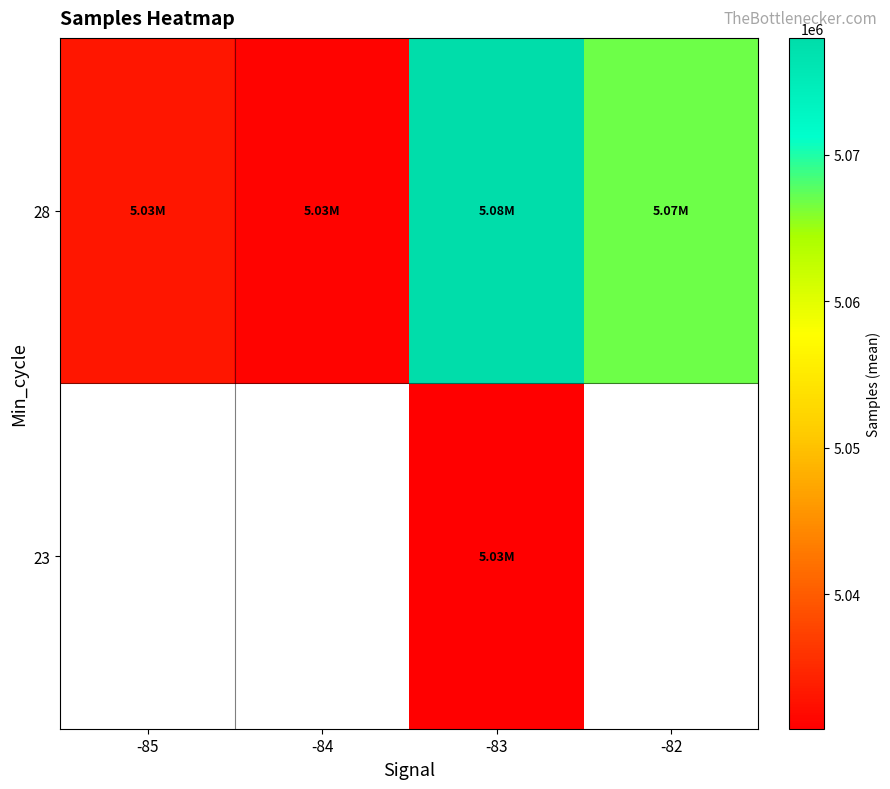

List the series in order of their overall mean, highest first.

23, 28